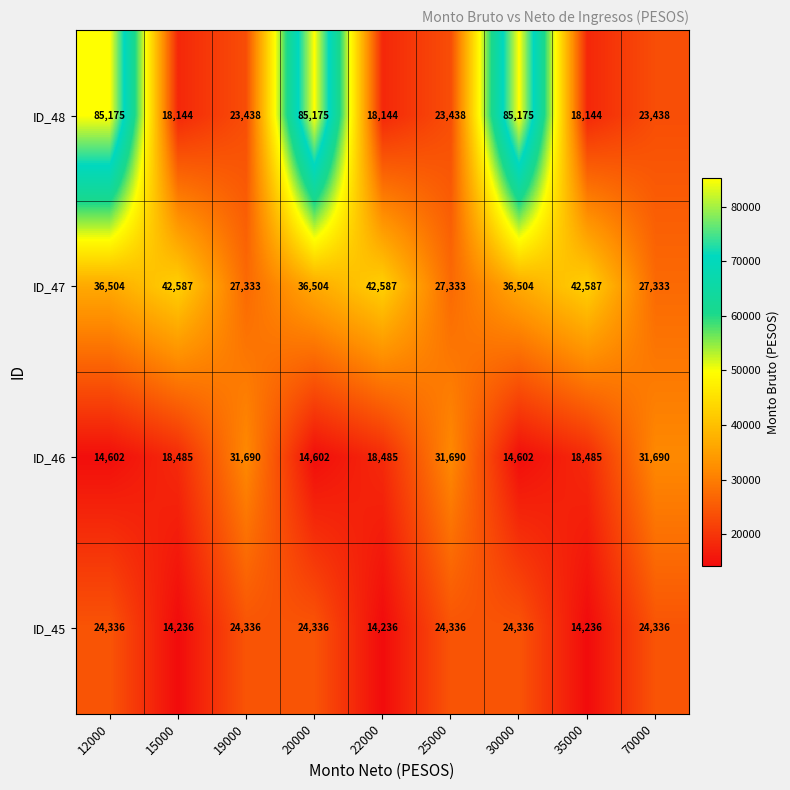

At how many categories does at least one series exceed 65962?

3